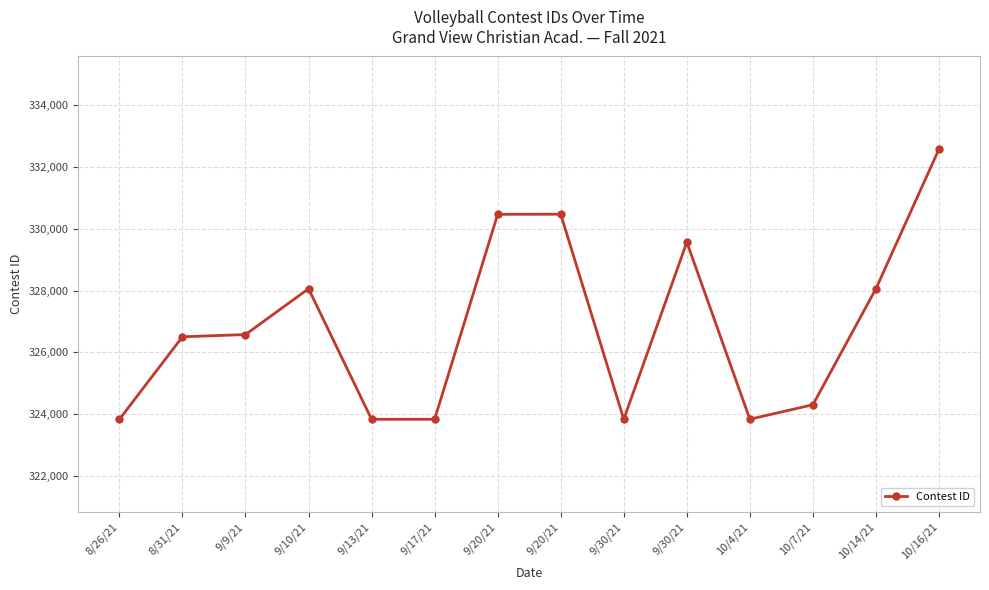

How many lines are shown in the chart?

1